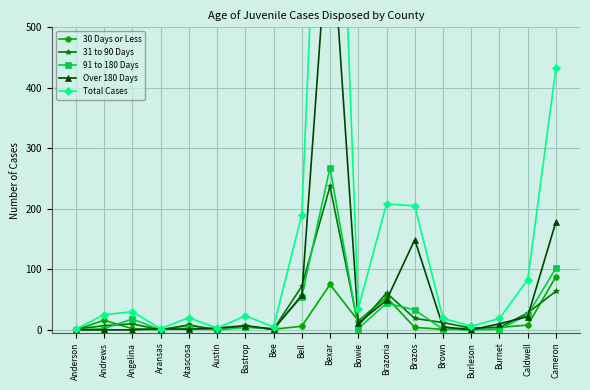

True or false: Total Cases and Over 180 Days intersect in this chart.

False